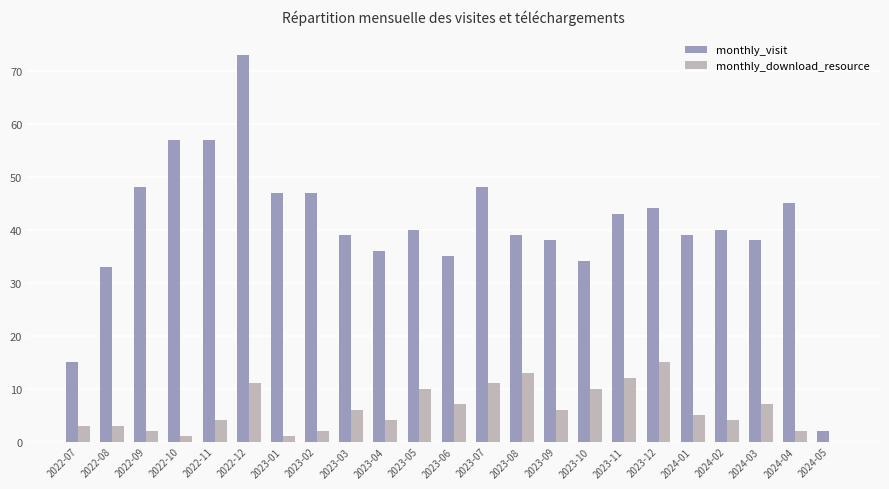

Which category has the highest value across all series?

2022-12